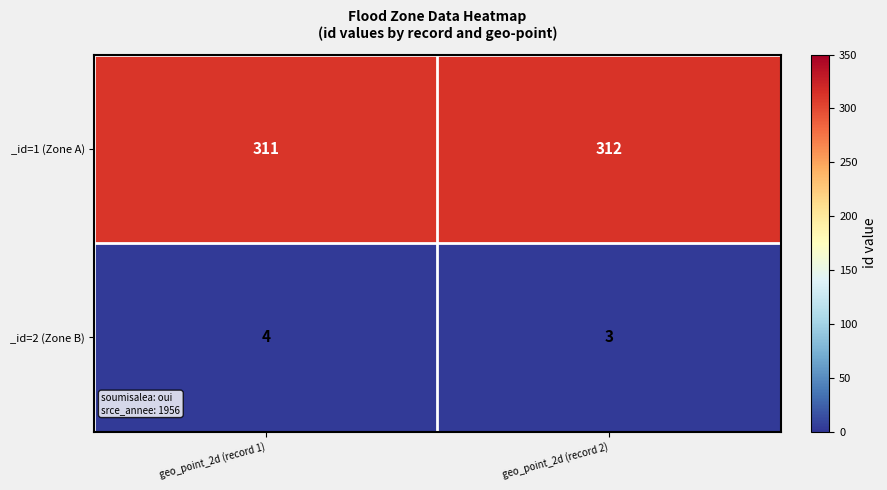

What is the sum of the _id=1 (Zone A) values at geo_point_2d (record 1) and geo_point_2d (record 2)?

623